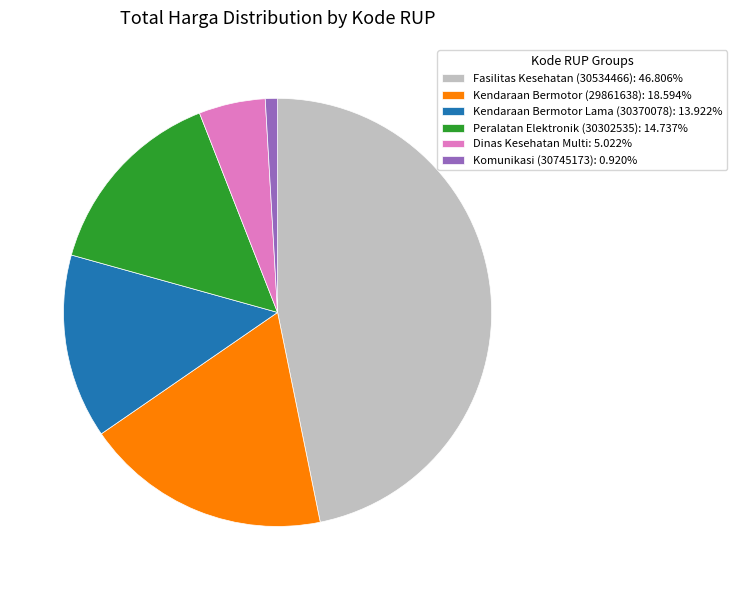

Do Kendaraan Bermotor (29861638): 18.594% and Fasilitas Kesehatan (30534466): 46.806% together represent more than half of the pie?

Yes